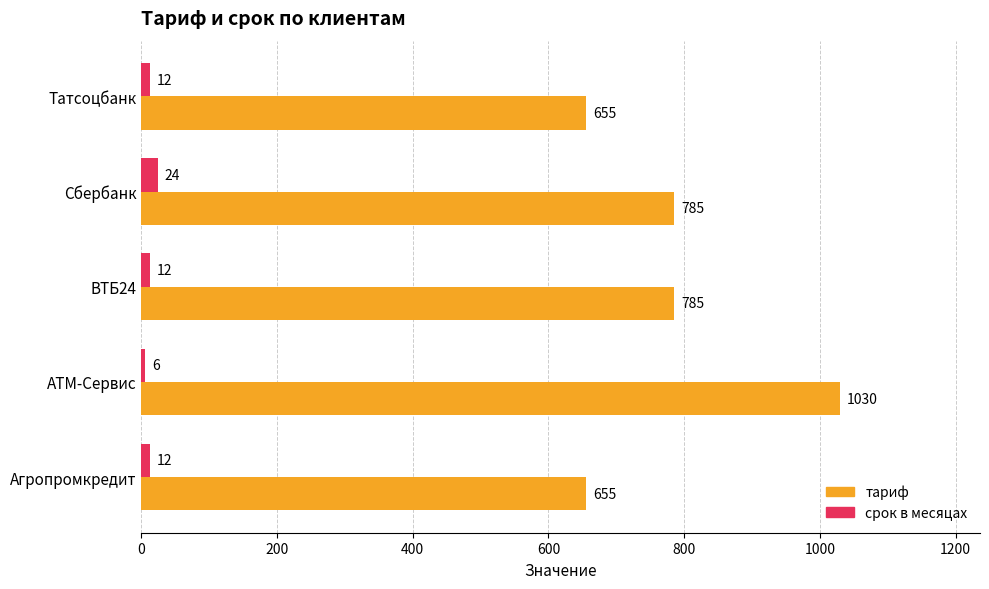

What is the sum of all тариф values?

3910